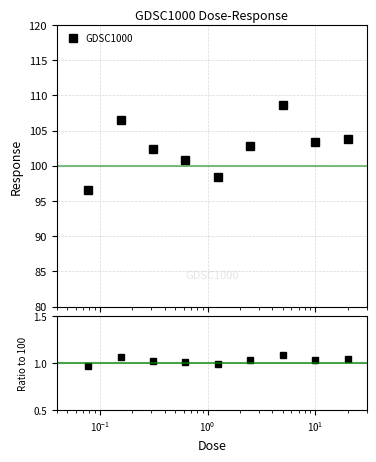

What is the minimum value for GDSC1000?

96.6